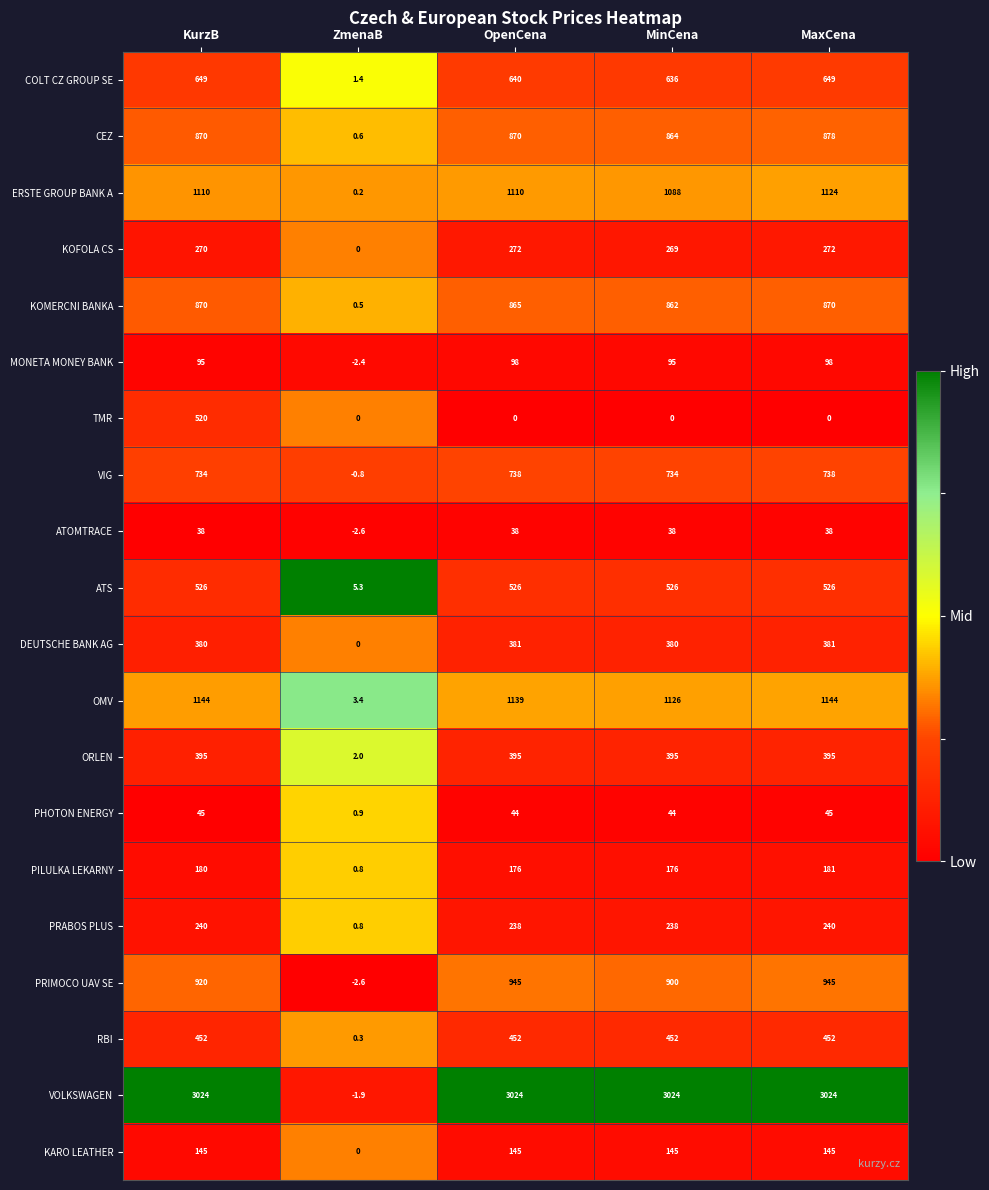

How many distinct data groups are displayed?

20